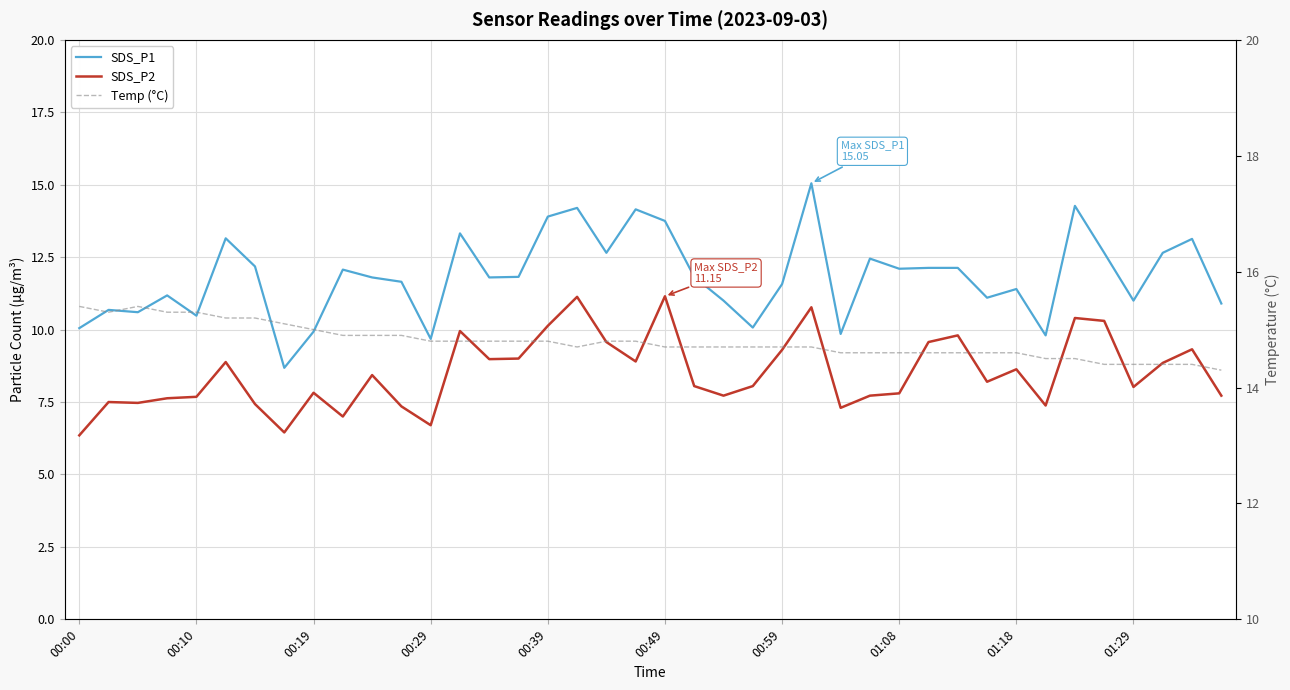

What are all the series names shown in the legend?

SDS_P1, SDS_P2, Temp (°C)